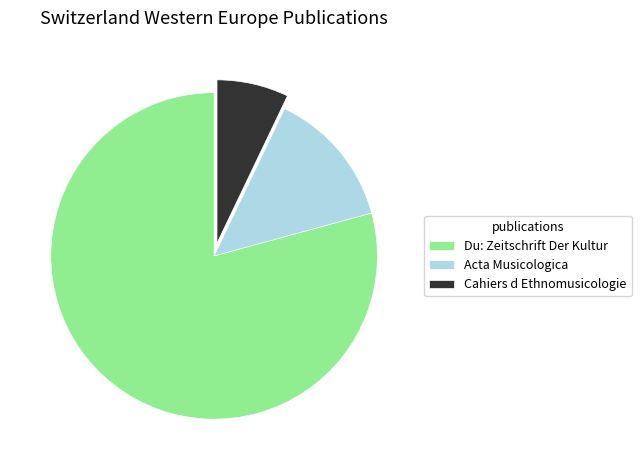

Which has a higher value, Cahiers d Ethnomusicologie or Du: Zeitschrift Der Kultur?

Du: Zeitschrift Der Kultur